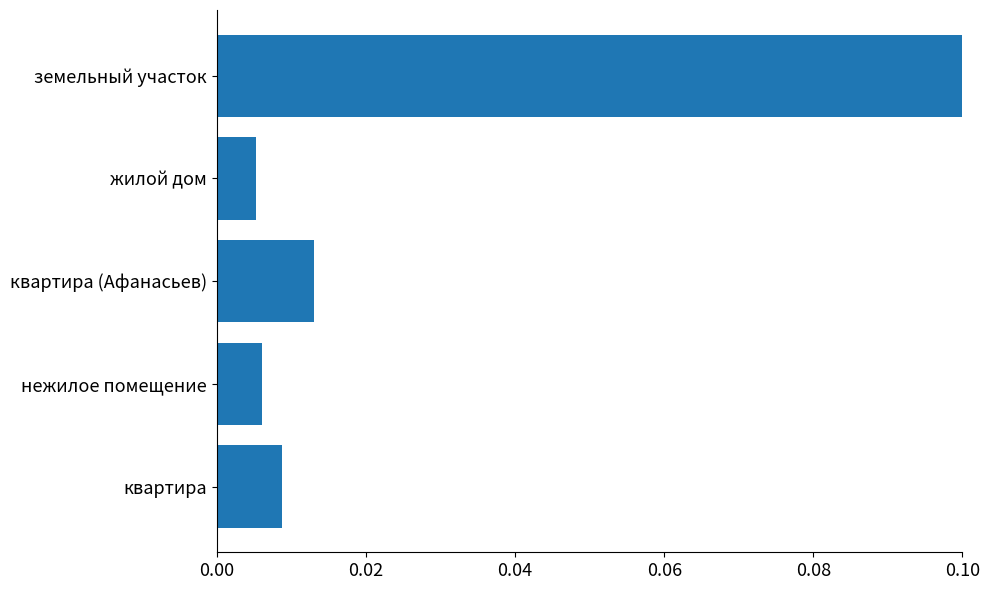

Which category has the lowest value across all series?

жилой дом